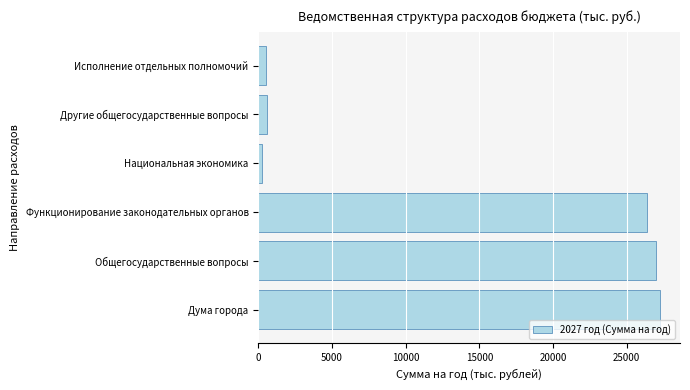

True or false: the data shows 14474.9 at Дума города.

False